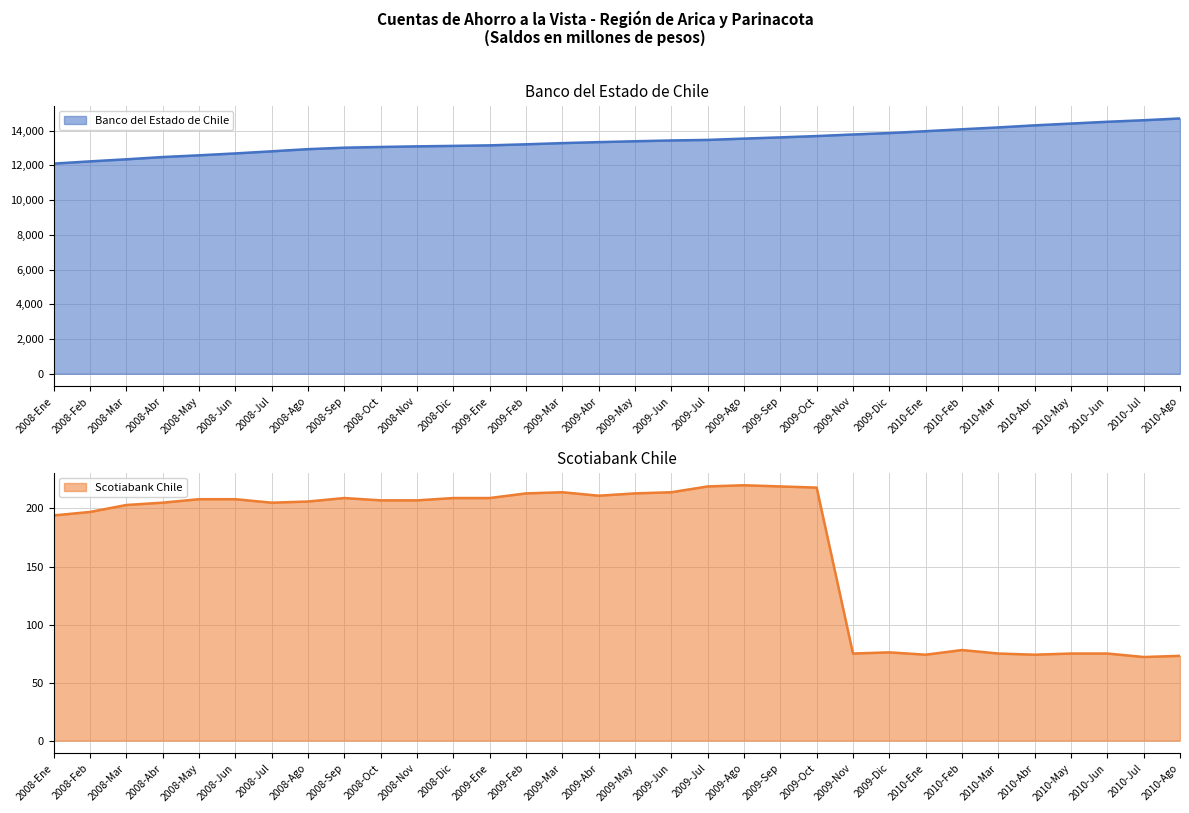

What is the average value of the Banco del Estado de Chile series?

13410